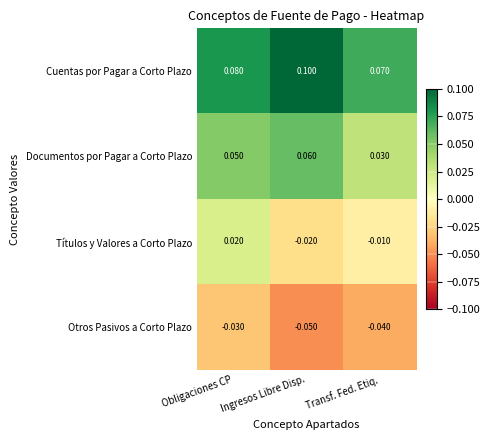

List the series in order of their peak value, highest first.

Cuentas por Pagar a Corto Plazo, Documentos por Pagar a Corto Plazo, Títulos y Valores a Corto Plazo, Otros Pasivos a Corto Plazo